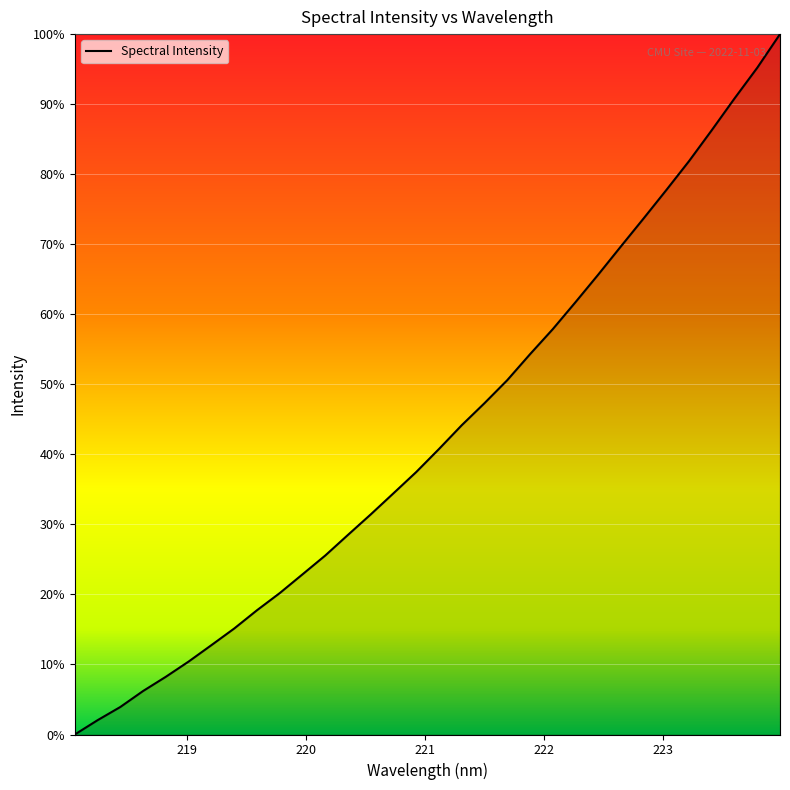

How many lines are shown in the chart?

1